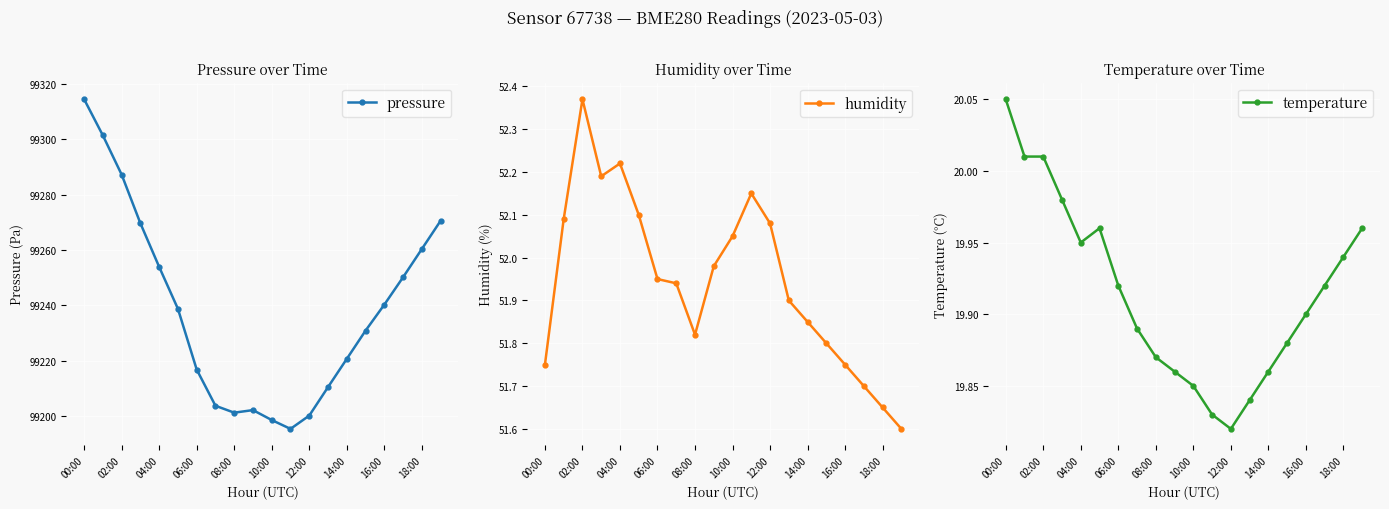

What is the value of the pressure point at the 1st from the left?

99314.4